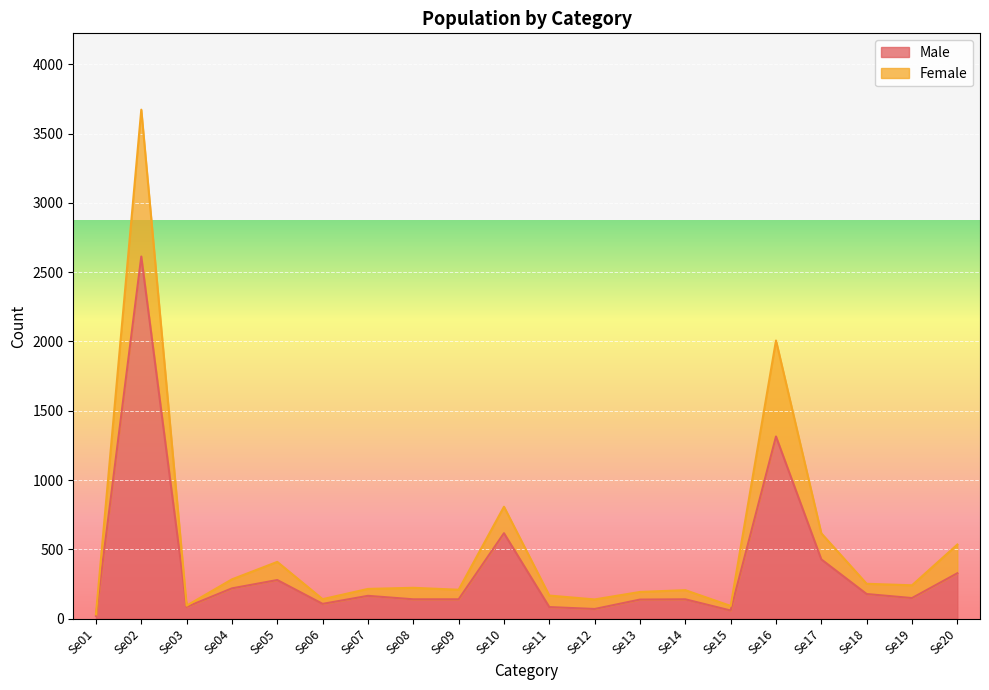

What is the sum of all Female values?

10518